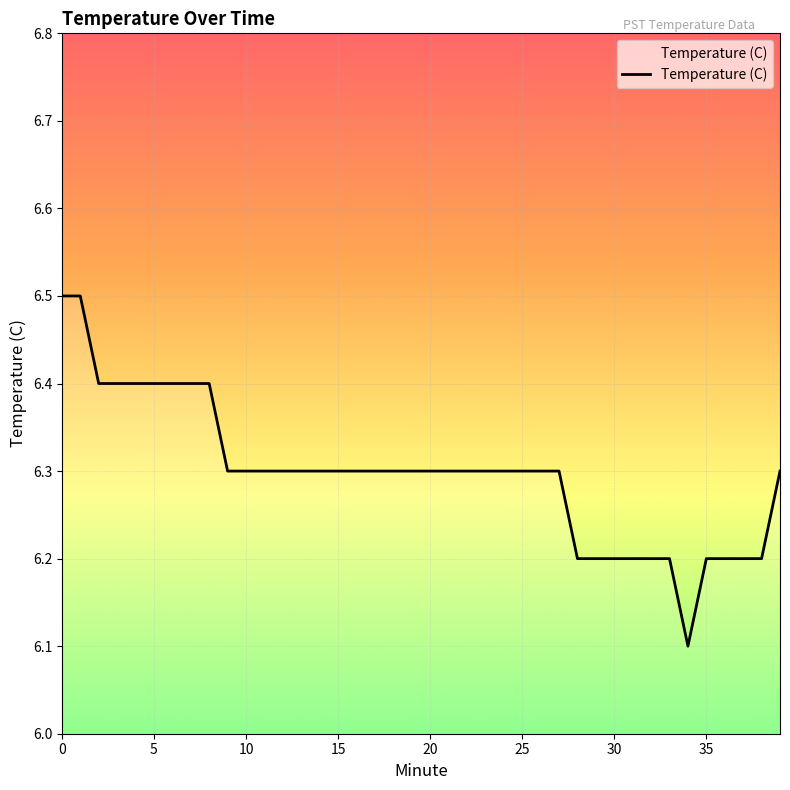

What is the difference between the maximum and minimum values?

0.4